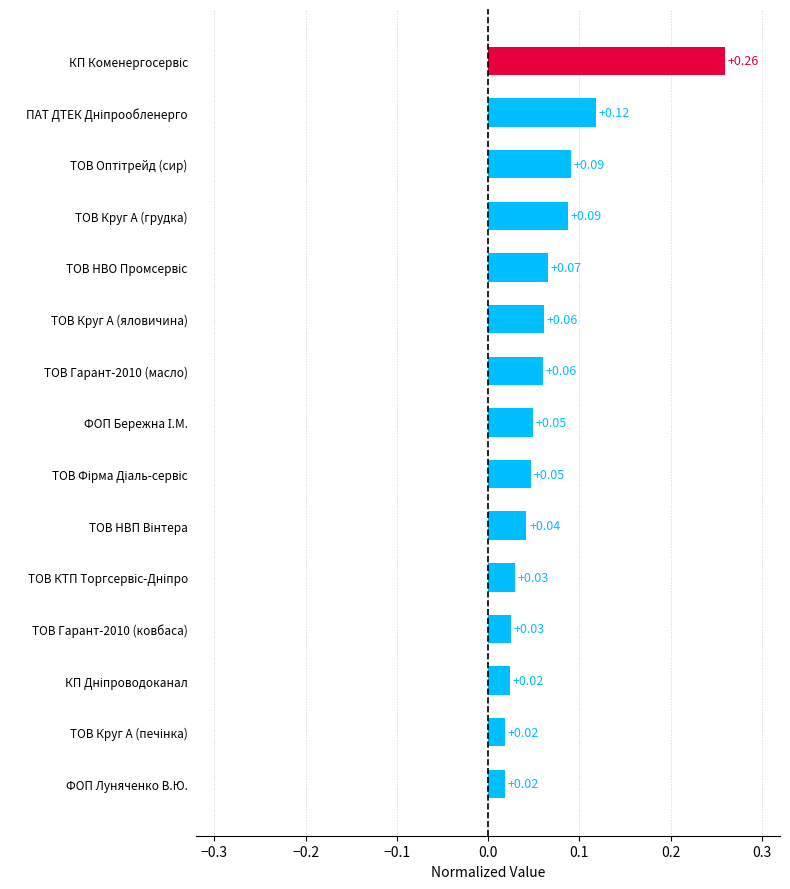

What is the sum of all values?

1.0